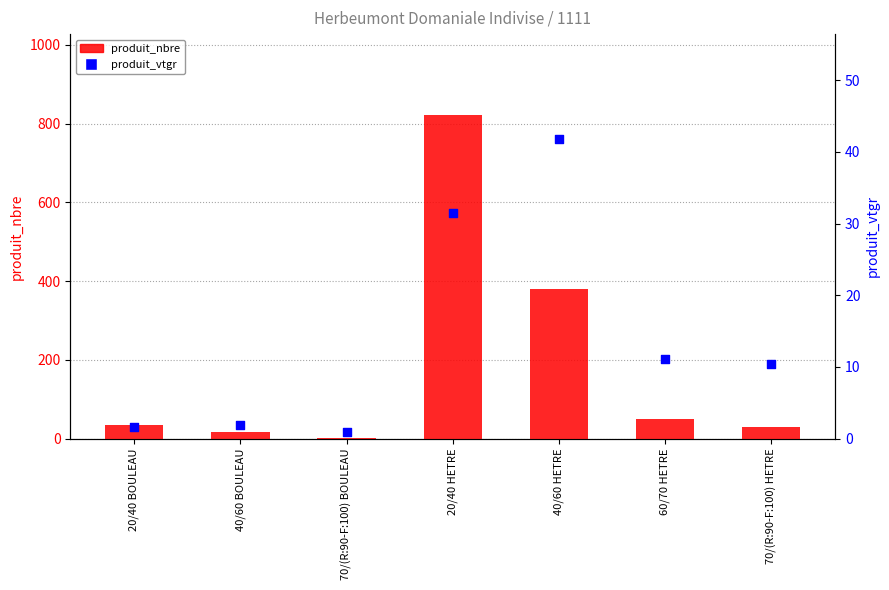

Which series contains the highest Y value?

produit_nbre